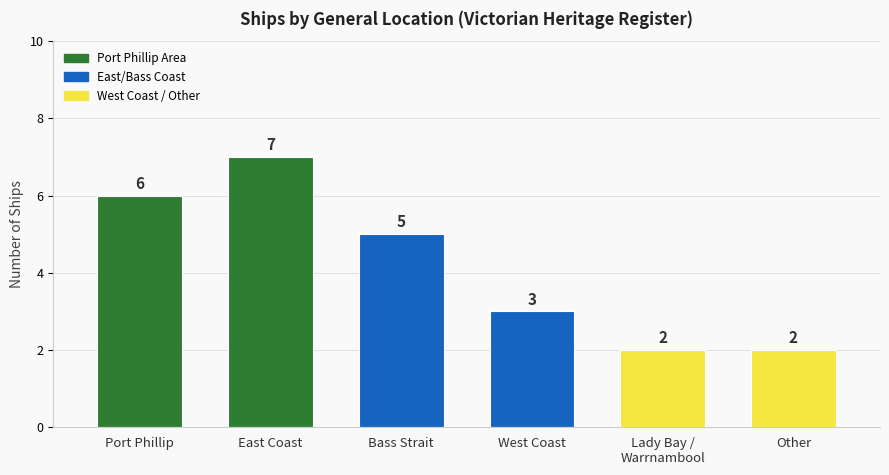

What is the change in value from East Coast to Lady Bay /
Warrnambool?

-5